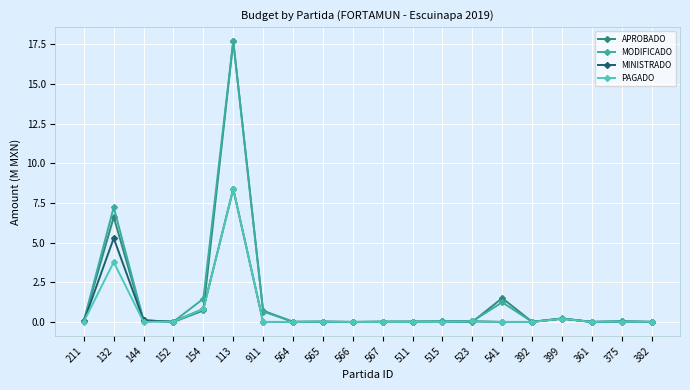

What is the label of the 18th point from the right?

144